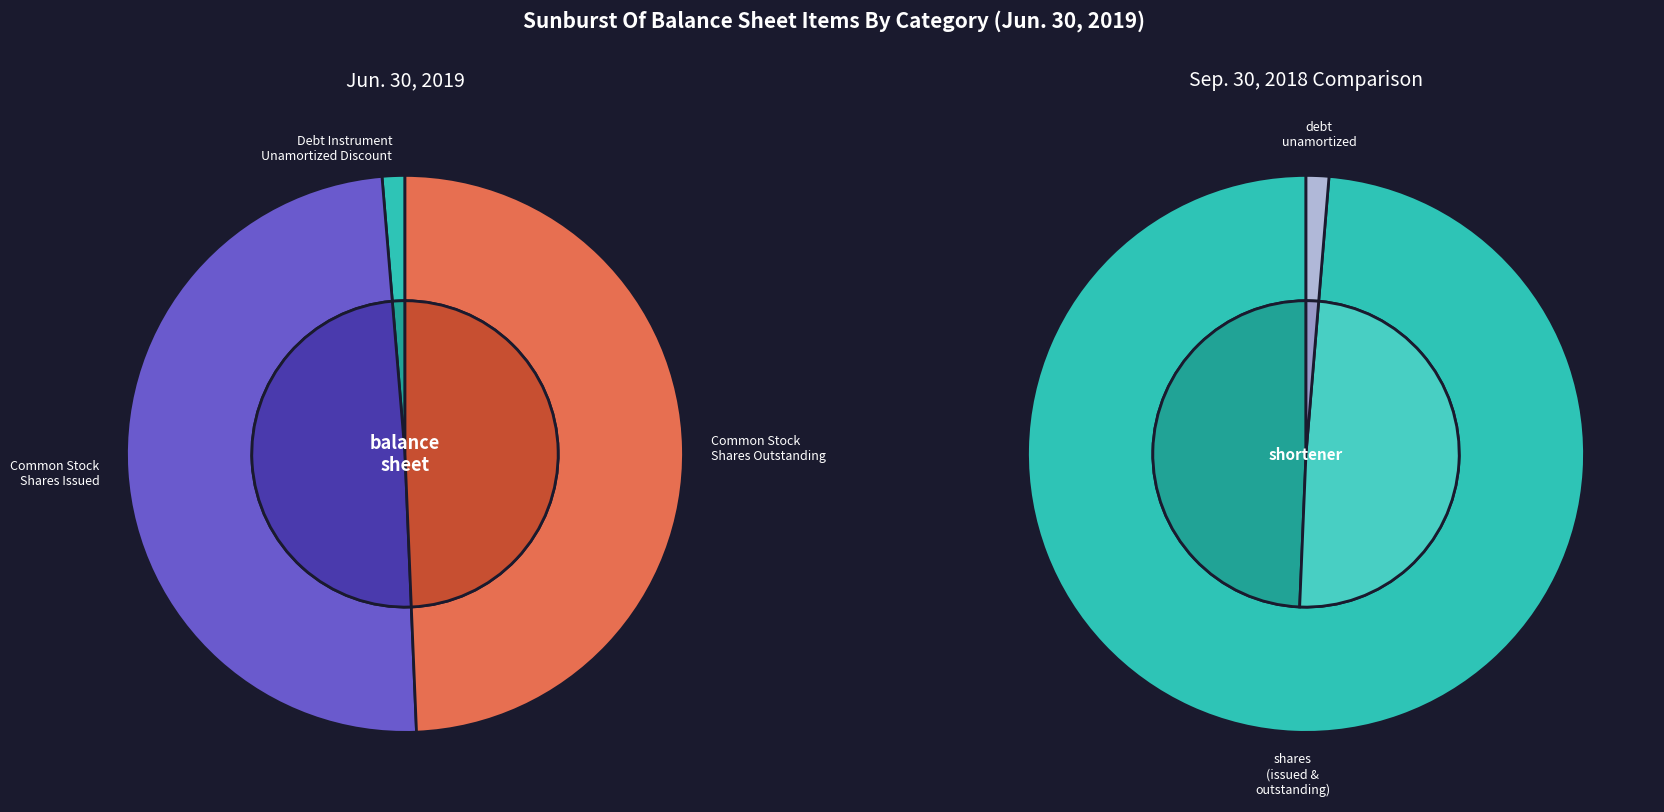

Does any single category account for the majority?

No